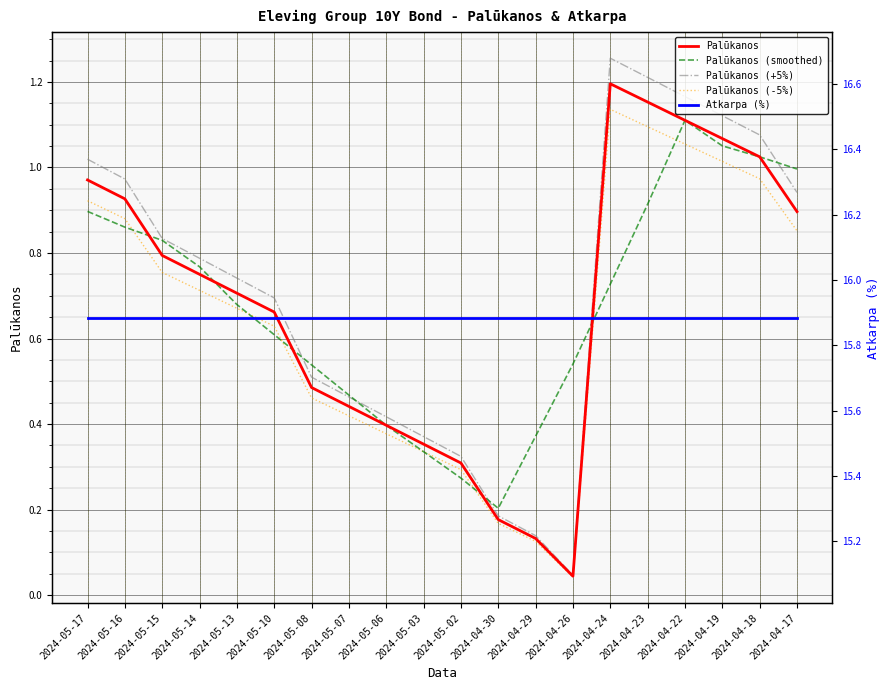

What value does the Palūkanos (smoothed) series have at 2024-05-17?

0.9